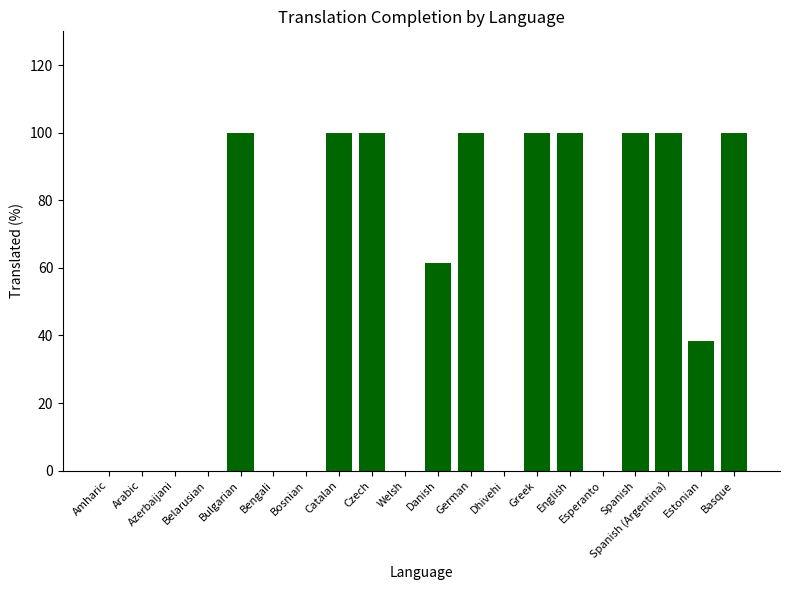

True or false: the data shows 61.3 at Amharic.

False